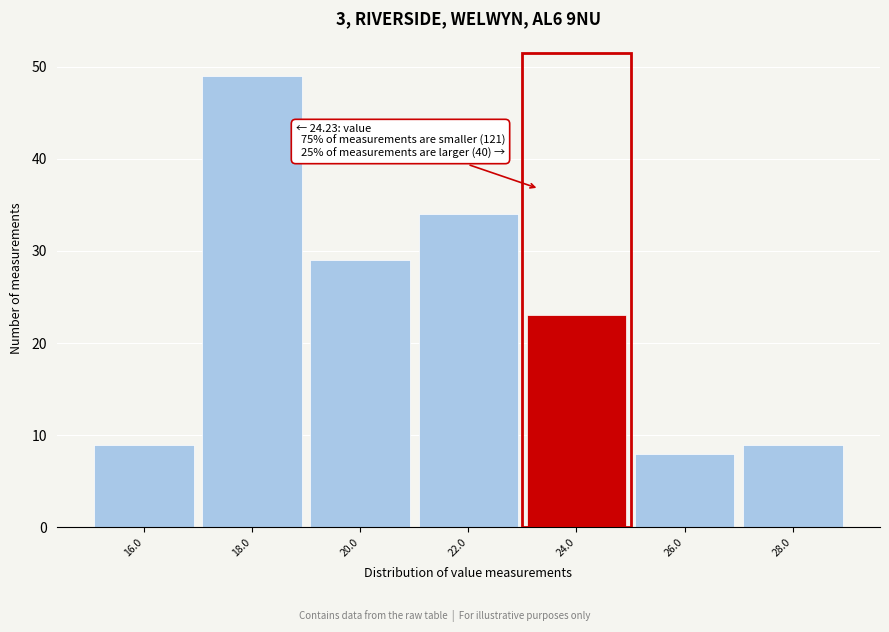

Reading left to right, transcribe all the data shown in this chart.

16.0=9	18.0=49	20.0=29	22.0=34	24.0=23	26.0=8	28.0=9